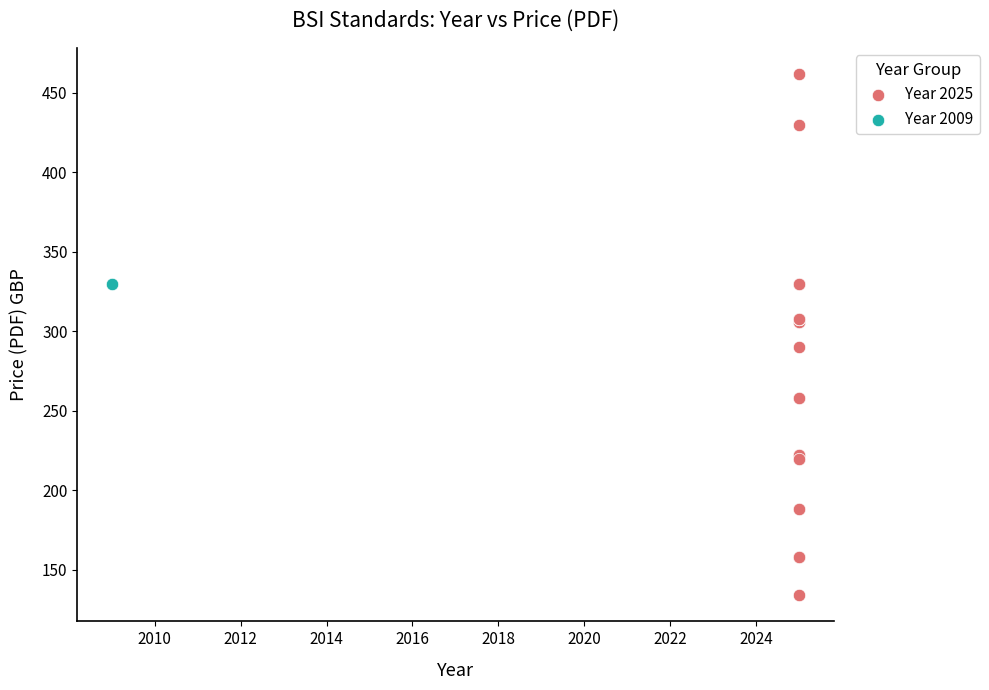

What are all the series names shown in the legend?

Year 2025, Year 2009